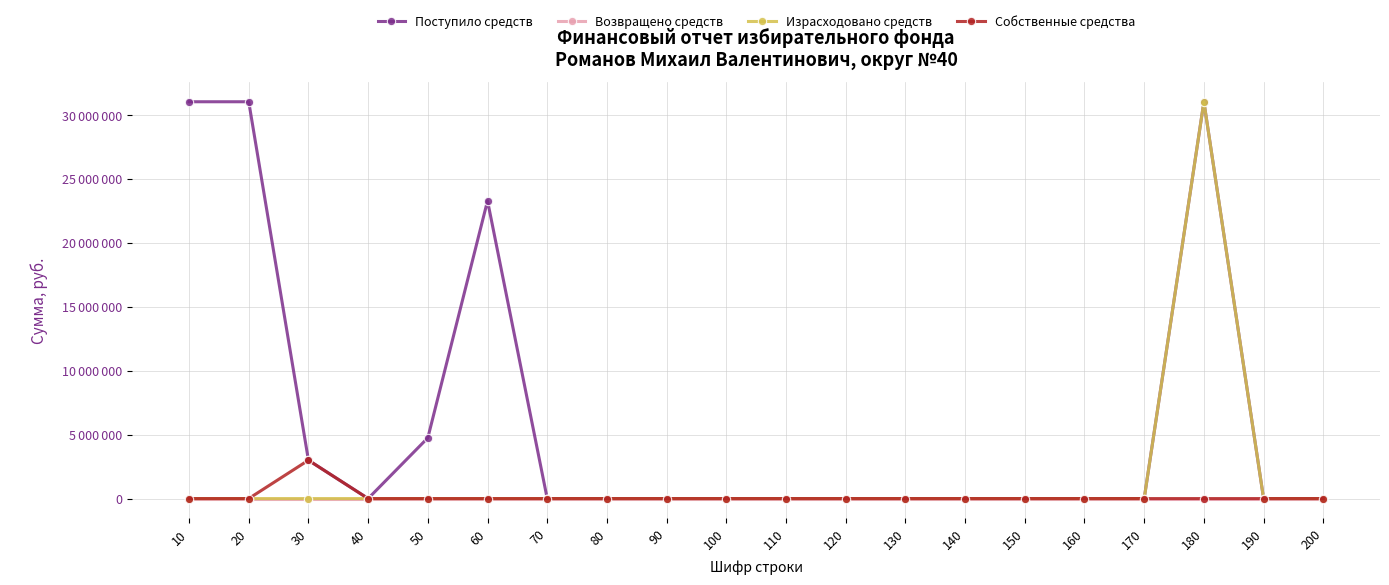

What is the highest value of the Израсходовано средств series?

31050000